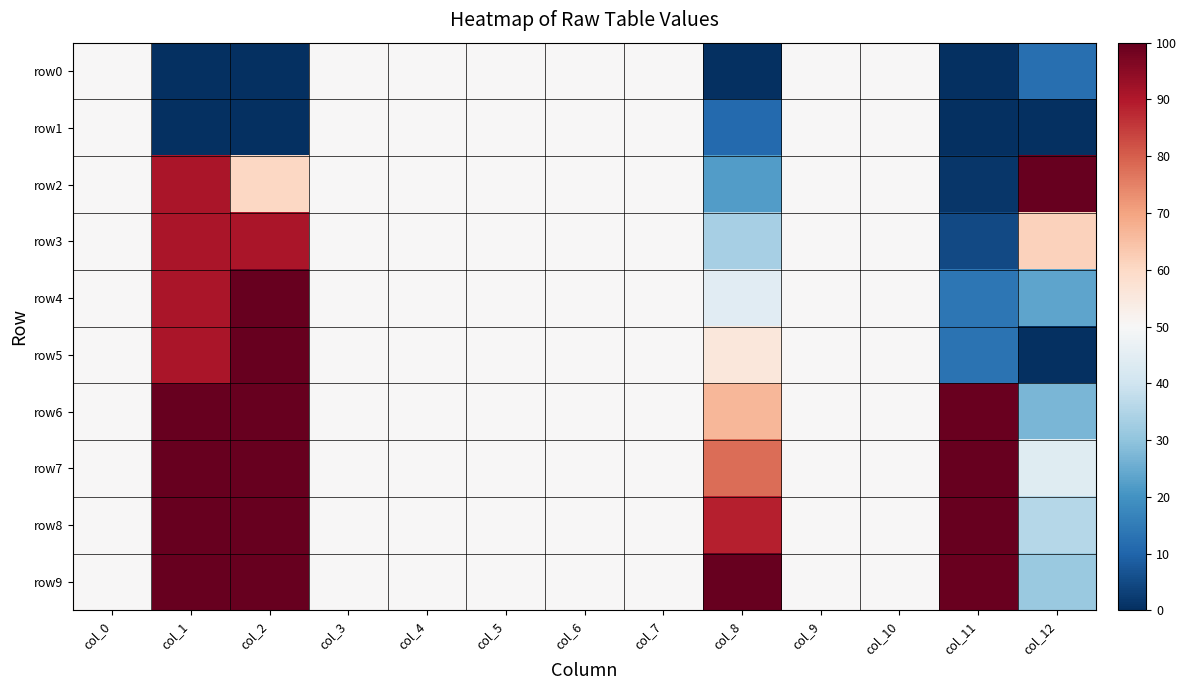

What is the total value across all series at col_10?

500.0